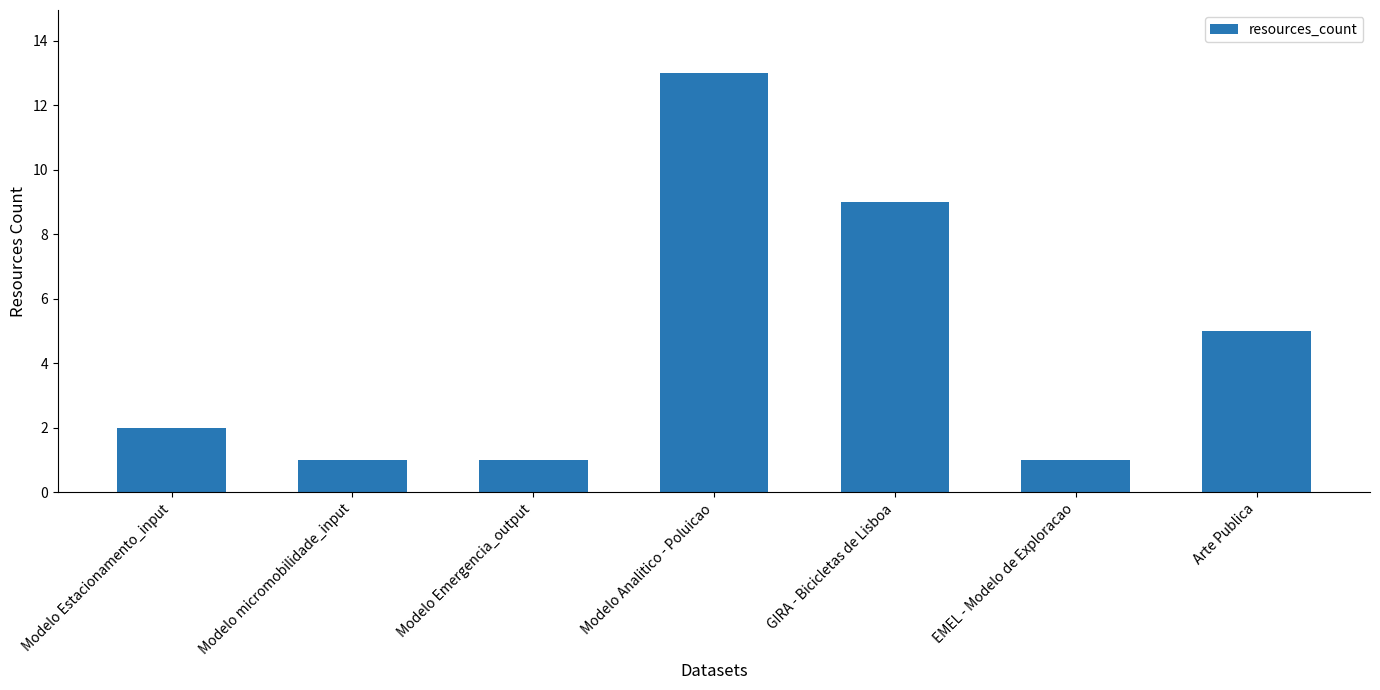

Count the number of data series in this chart.

1